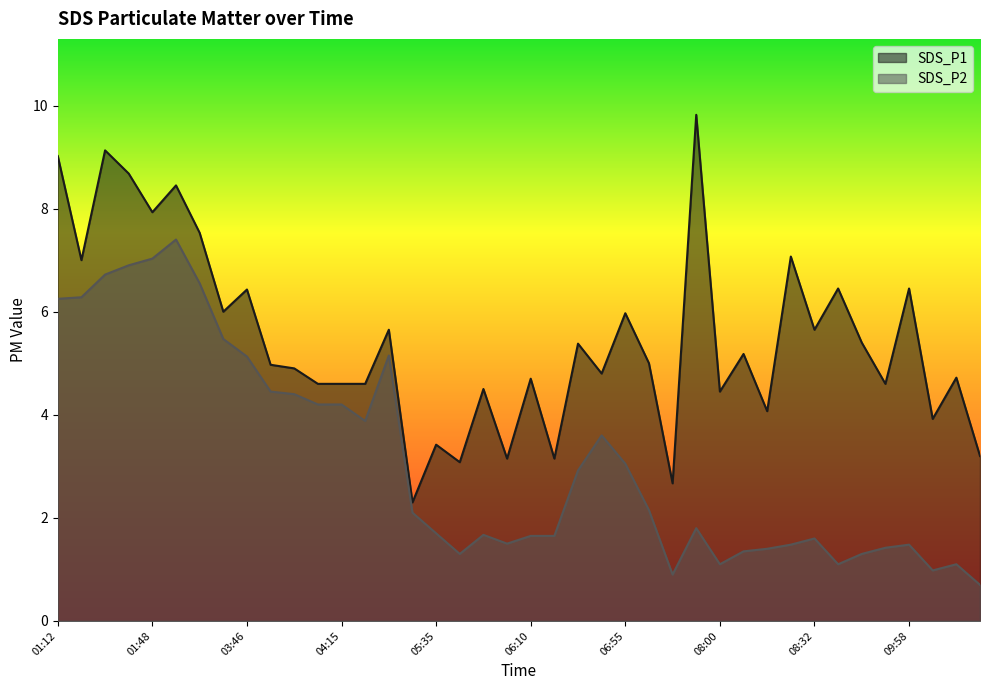

Count the number of data series in this chart.

2